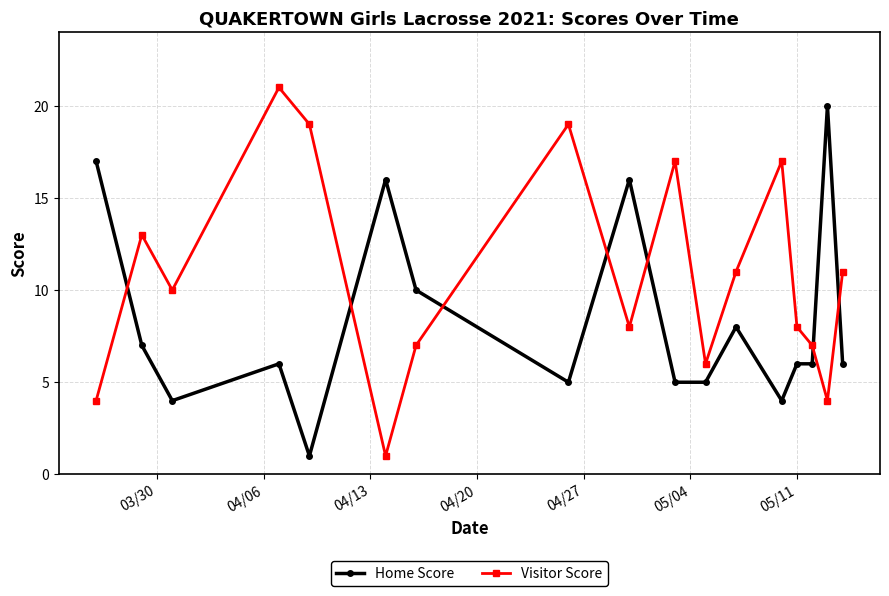

List the series in order of their overall mean, lowest first.

Home Score, Visitor Score